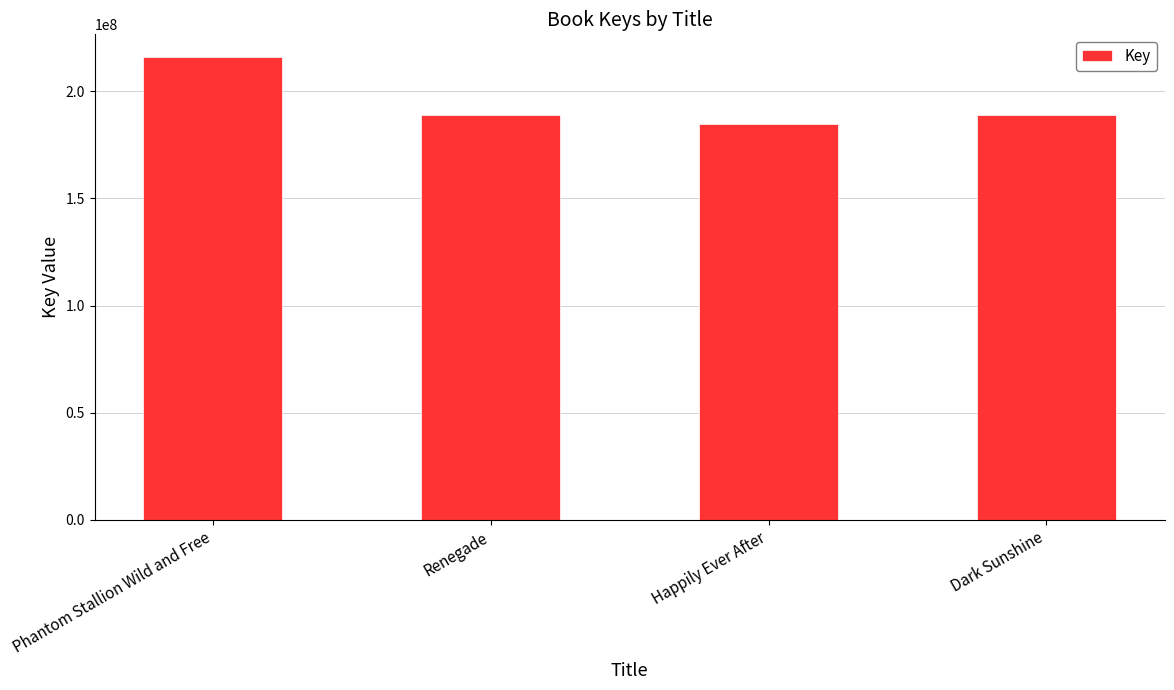

The chart shows a value of 188861007 at Renegade. True or false?

True